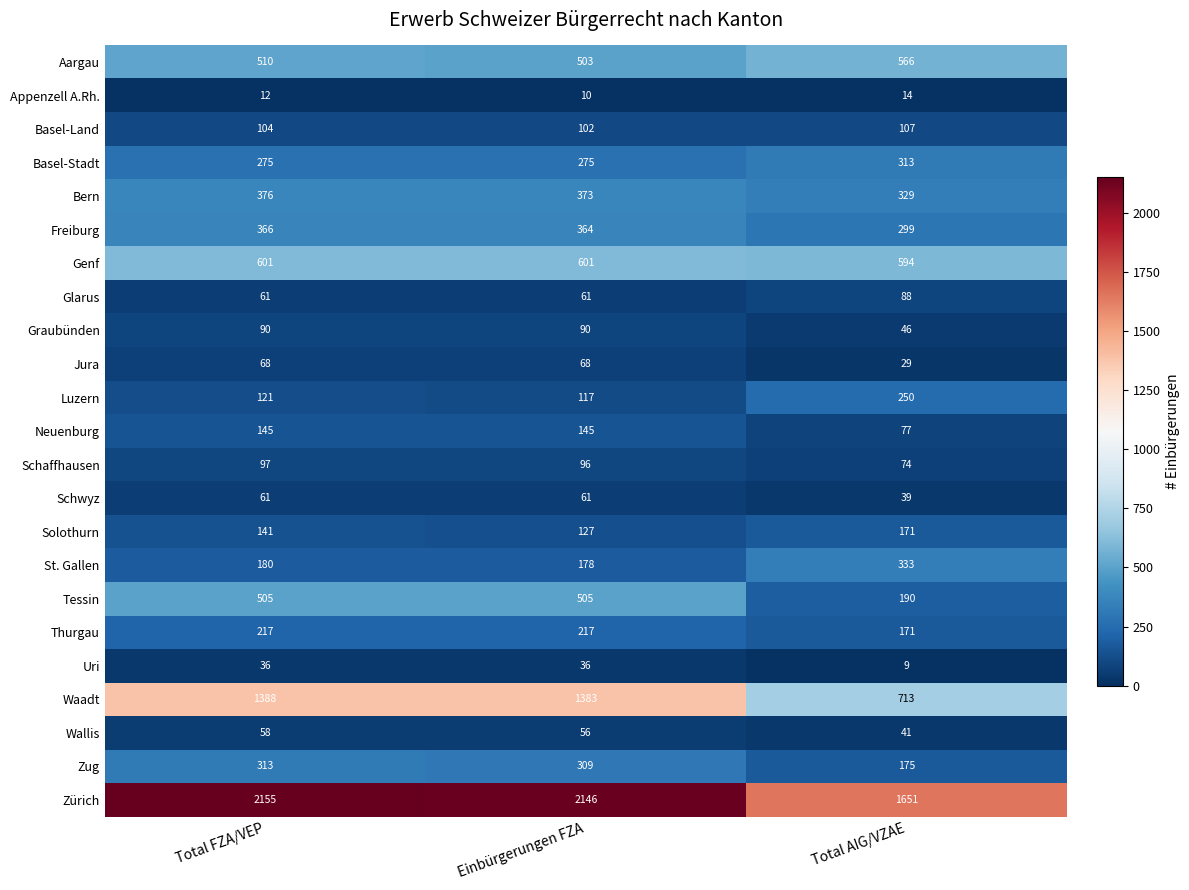

True or false: St. Gallen has a value of 180 at Total FZA/VEP.

True